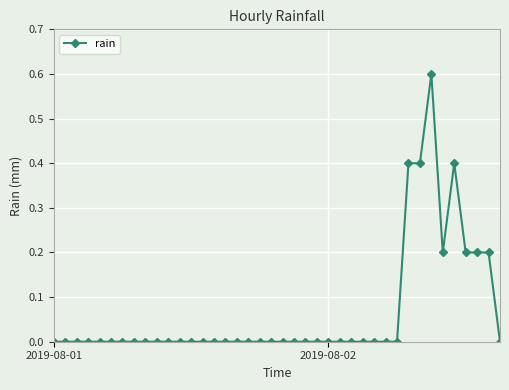

What is the sum of all values?

2.6